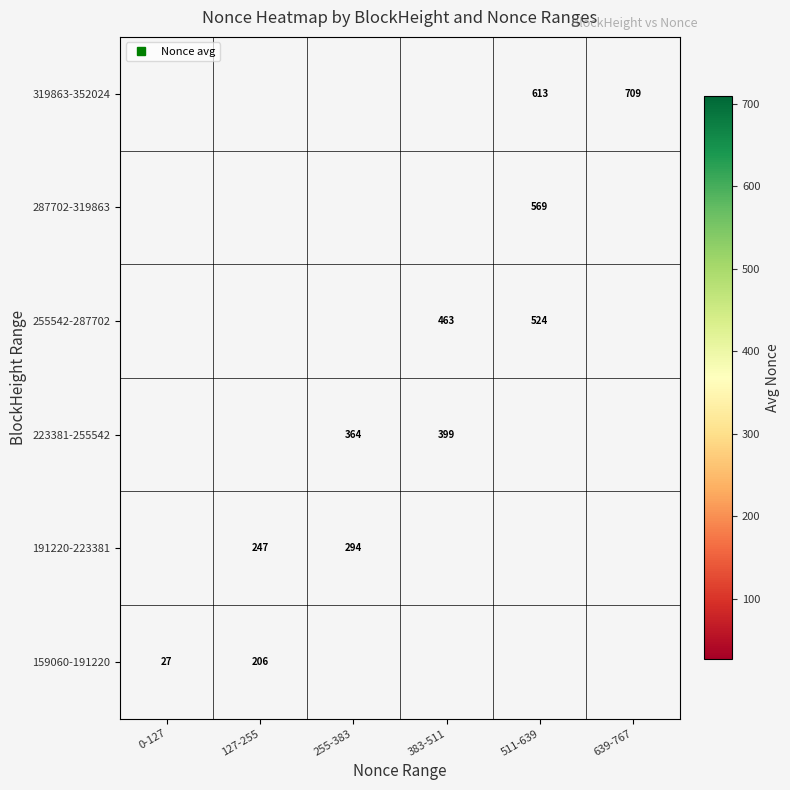

Which series has the largest range (max minus min)?

159060-191220